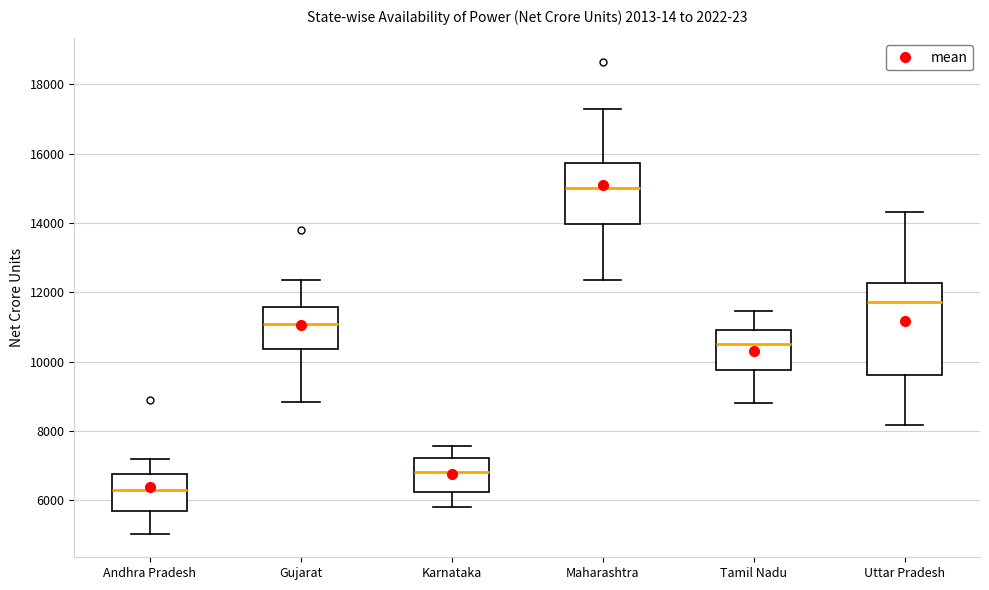

Reading left to right, transcribe this box plot: for each box, give where its median line is, the range the box spans, and where its two whiskers end, as read against the y-axis. The values are not printed on the chart, so give them approximately, as read against the axis.

Andhra Pradesh: median 6200, box 5600 to 6800, whiskers 5000 to 7200
Gujarat: median 11000, box 10400 to 11600, whiskers 8800 to 12400
Karnataka: median 6800, box 6200 to 7200, whiskers 5800 to 7600
Maharashtra: median 15000, box 14000 to 15800, whiskers 12400 to 17200
Tamil Nadu: median 10600, box 9800 to 11000, whiskers 8800 to 11400
Uttar Pradesh: median 11800, box 9600 to 12200, whiskers 8200 to 14400